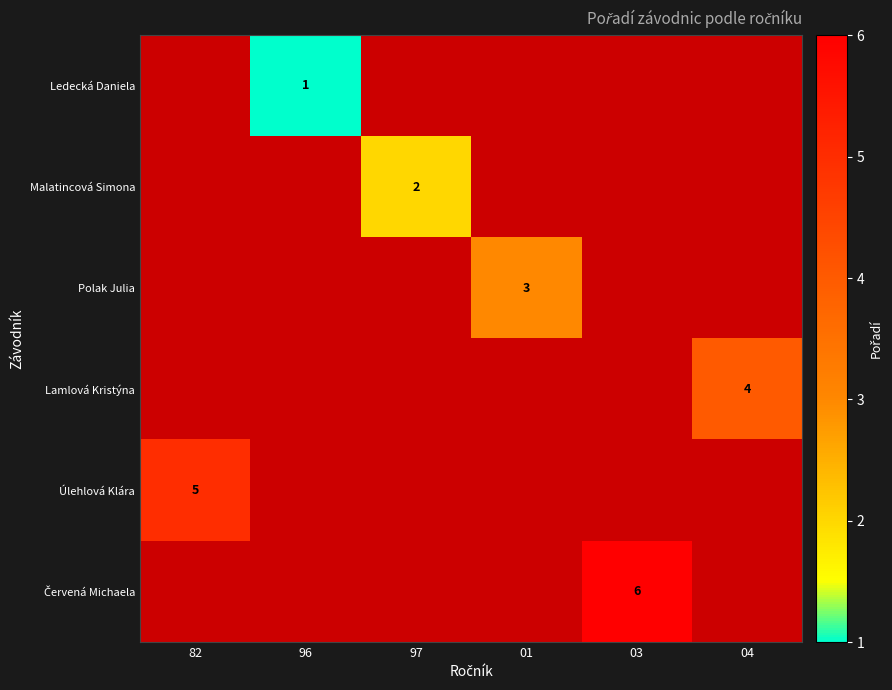

The value of Polak Julia at 01 is 2. True or false?

False